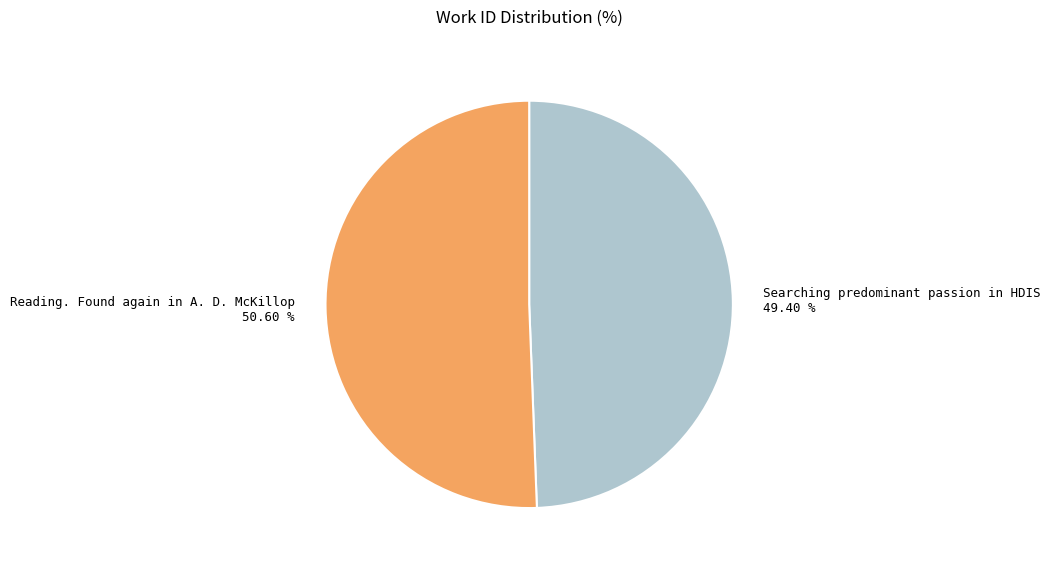

Does any single category account for the majority?

Yes